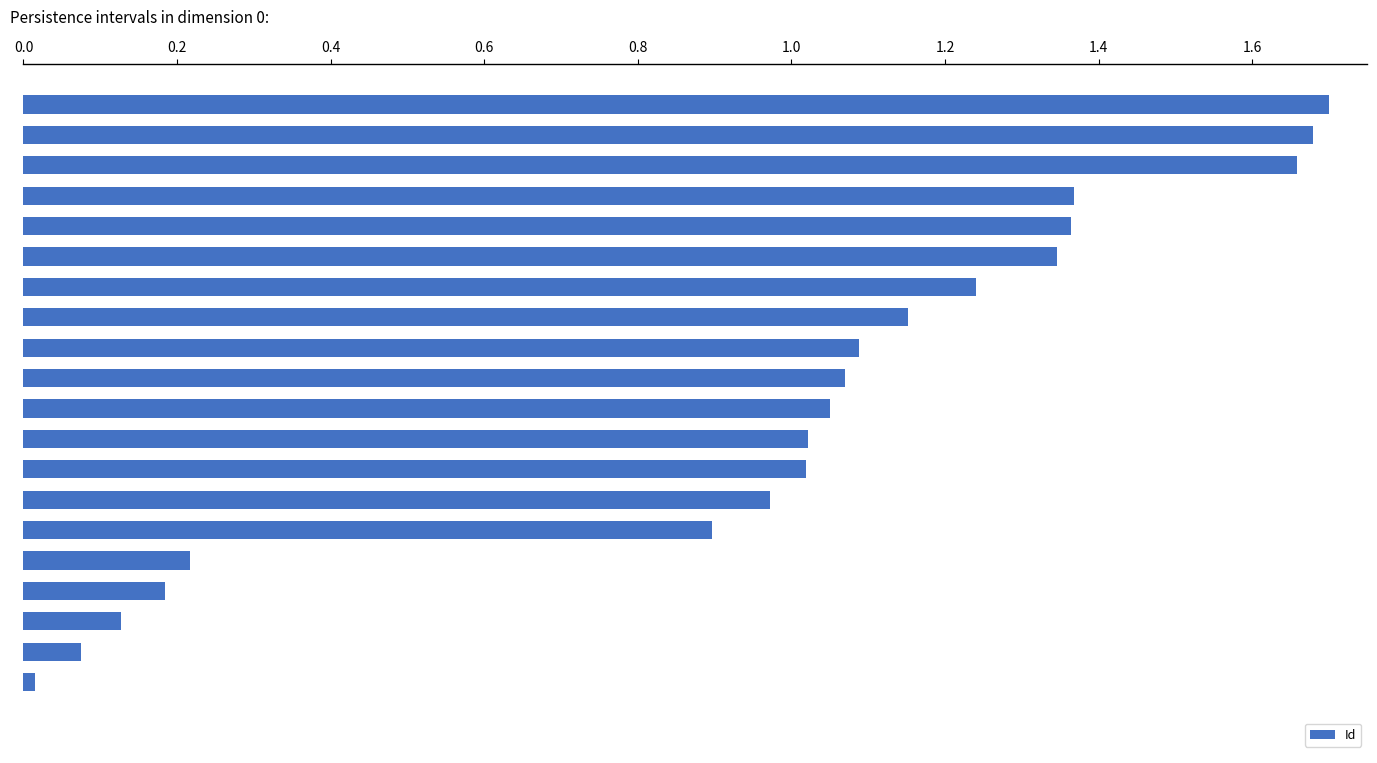

What is the sum of all values?

19.2